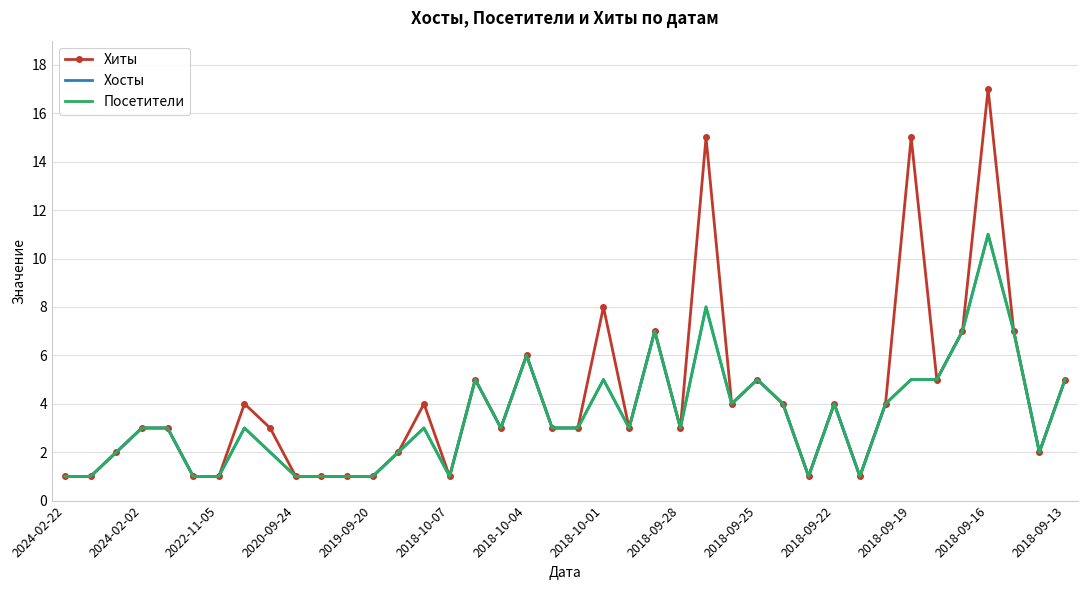

What is the difference between the maximum and minimum values in the Хосты series?

10